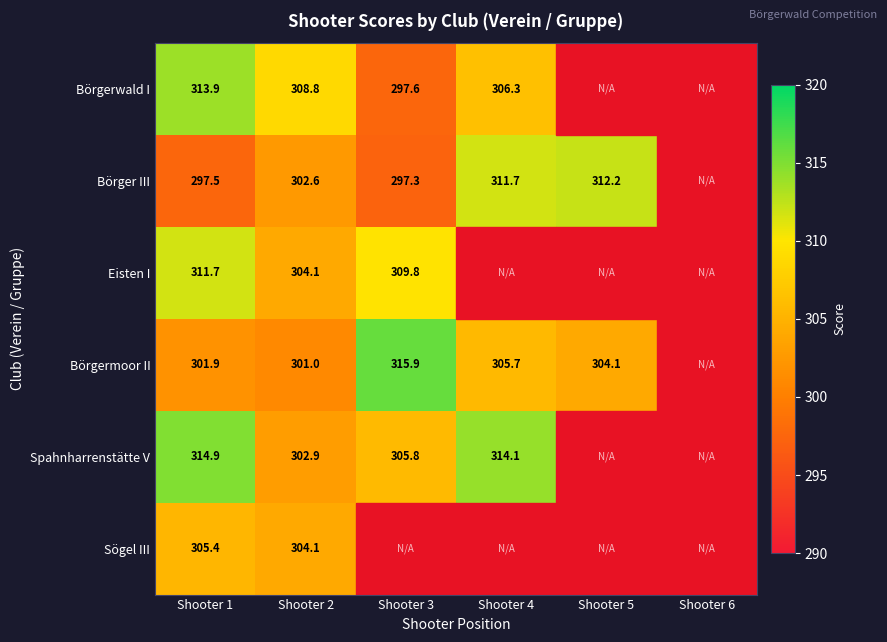

What is the total value across all series at Shooter 2?

1823.5